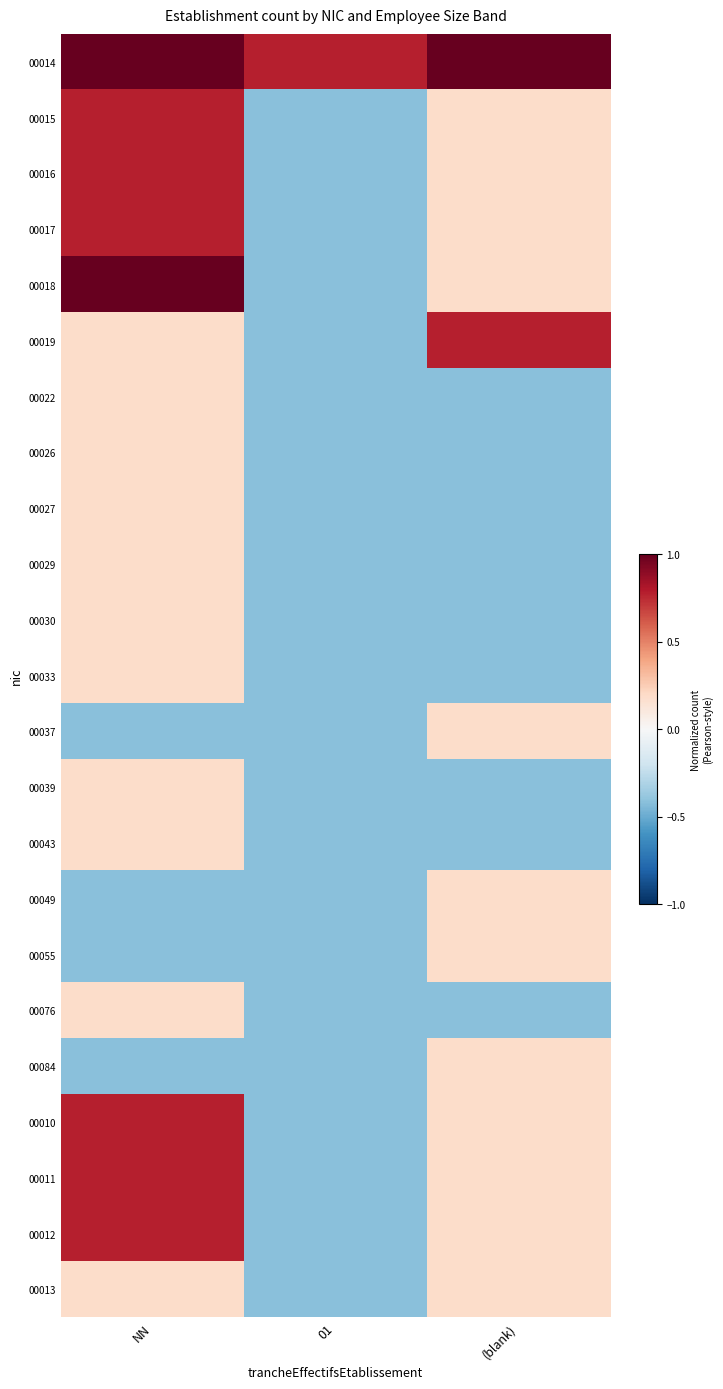

What is the difference between the highest and lowest values at NN?

1.4